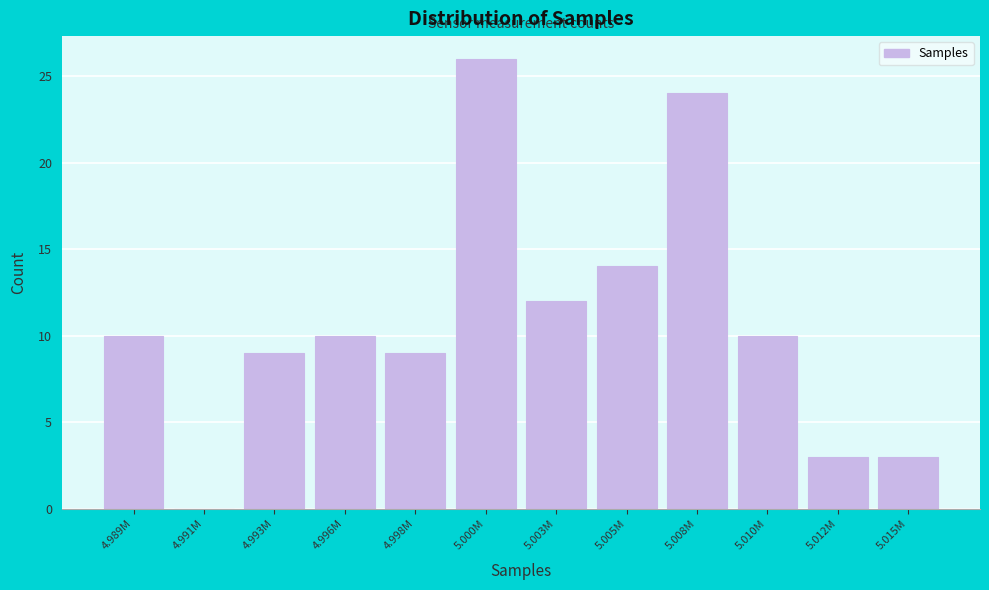

Reading left to right, extract all data points from this chart.

4.989M=10	4.991M=0	4.993M=9	4.996M=10	4.998M=9	5.000M=26	5.003M=12	5.005M=14	5.008M=24	5.010M=10	5.012M=3	5.015M=3